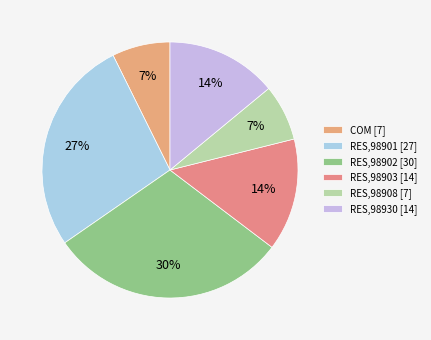

To the nearest percent, what is the average slice percentage?

17%